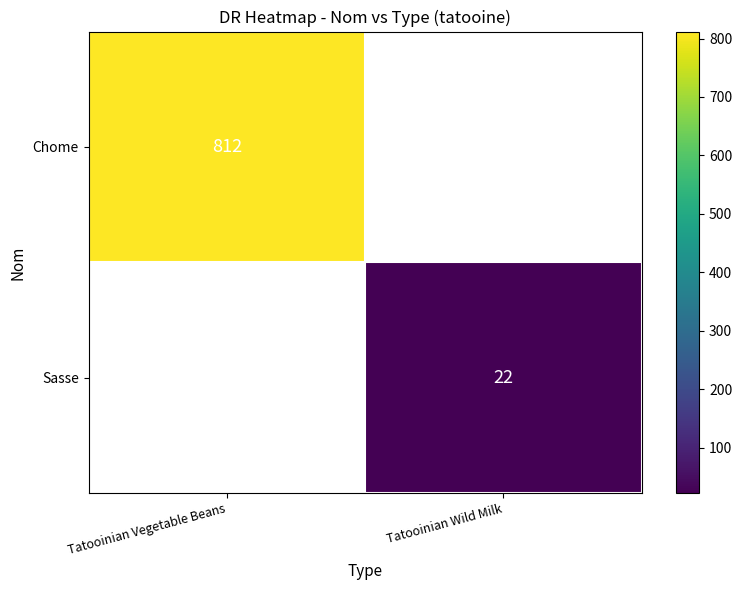

How many distinct data groups are displayed?

2